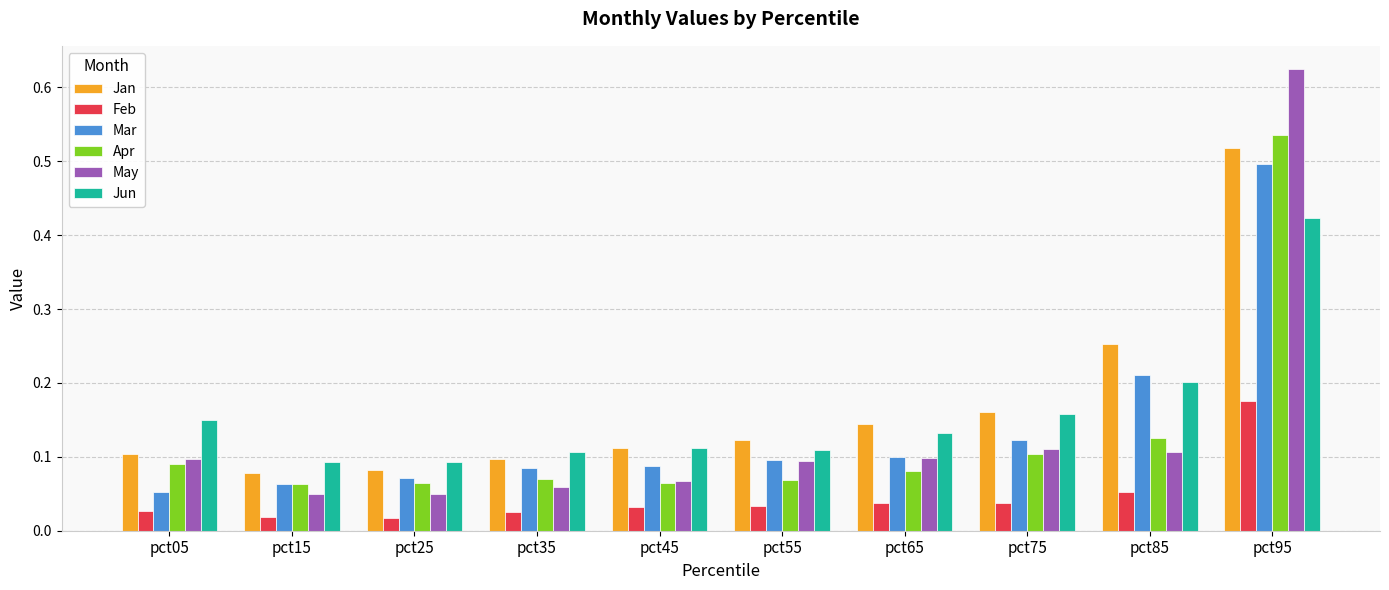

The value of Jan at pct65 is 0.1. True or false?

True